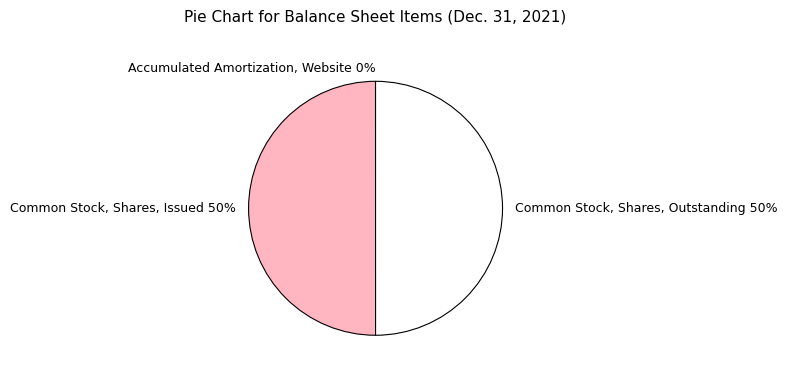

Approximately how many times larger is the value at Common Stock, Shares, Issued compared to Common Stock, Shares, Outstanding?

1.0